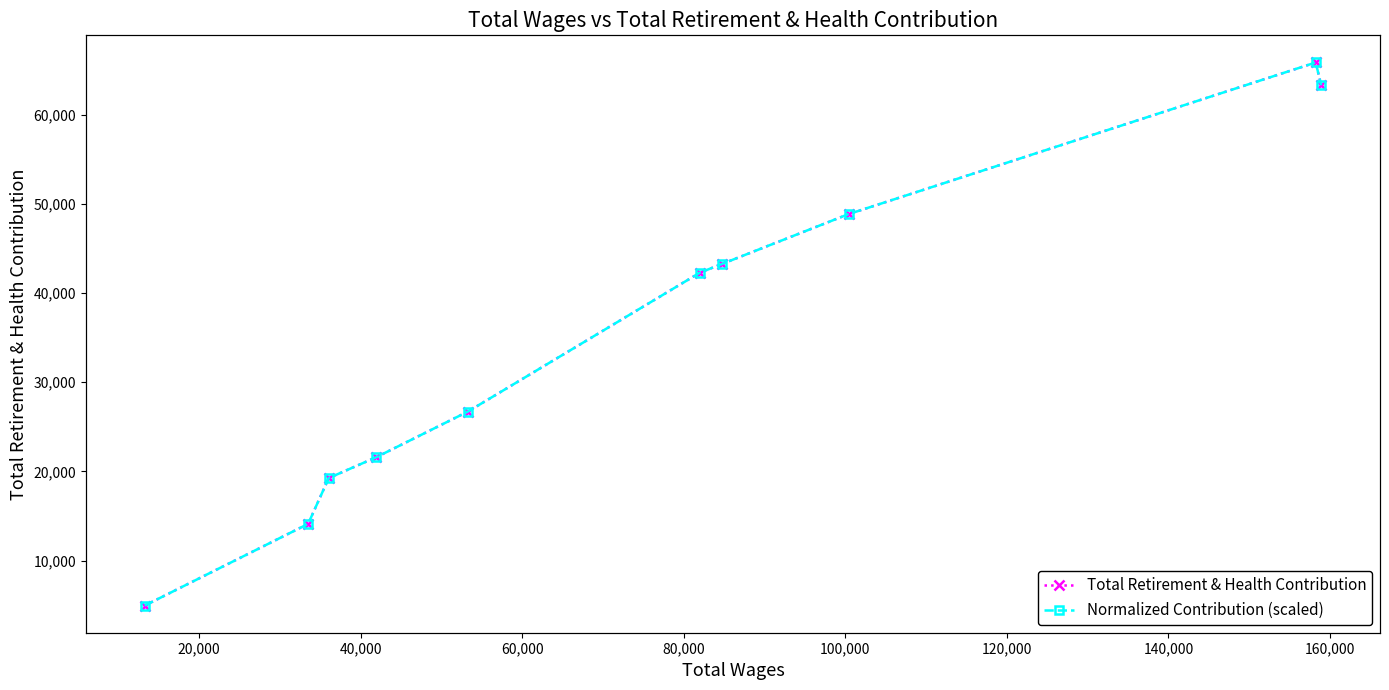

Which series has the widest spread of values?

Total Retirement & Health Contribution